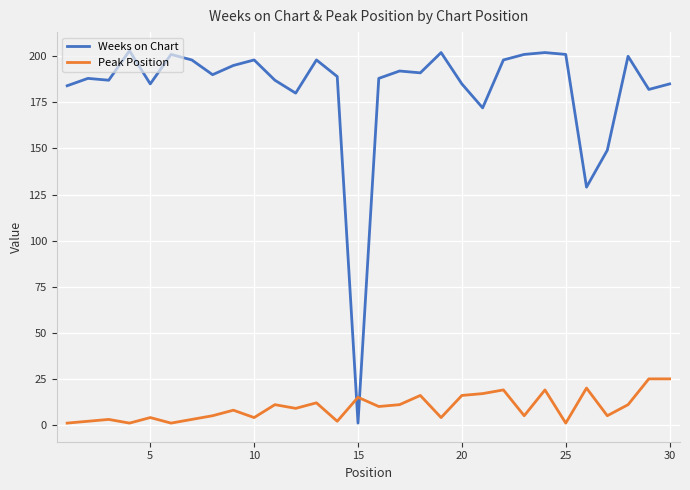

Which series has the largest total across all categories?

Weeks on Chart